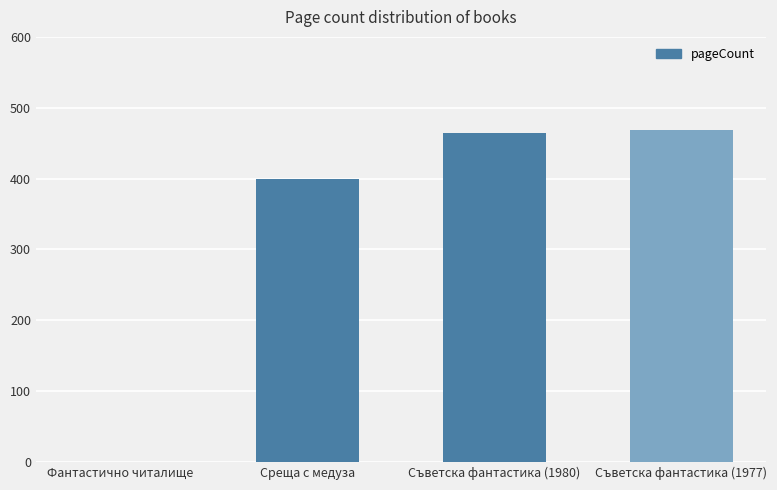

What value does the data have at Съветска фантастика (1977), to the nearest 10?

470